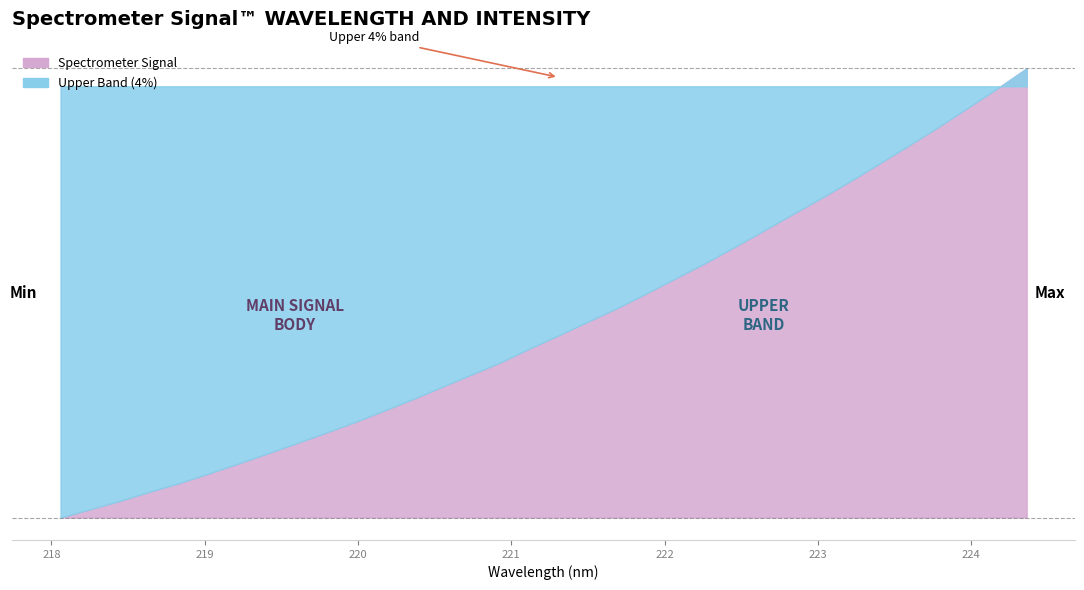

Between 220.9264 and 223.2172, which is larger?

223.2172